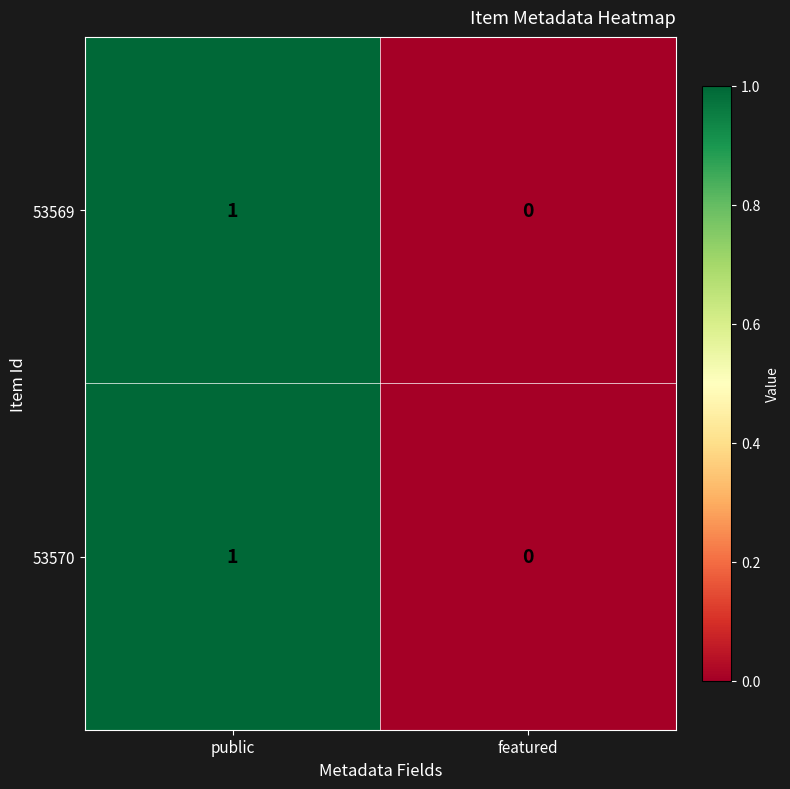

At which category is the sum across all series the highest?

public